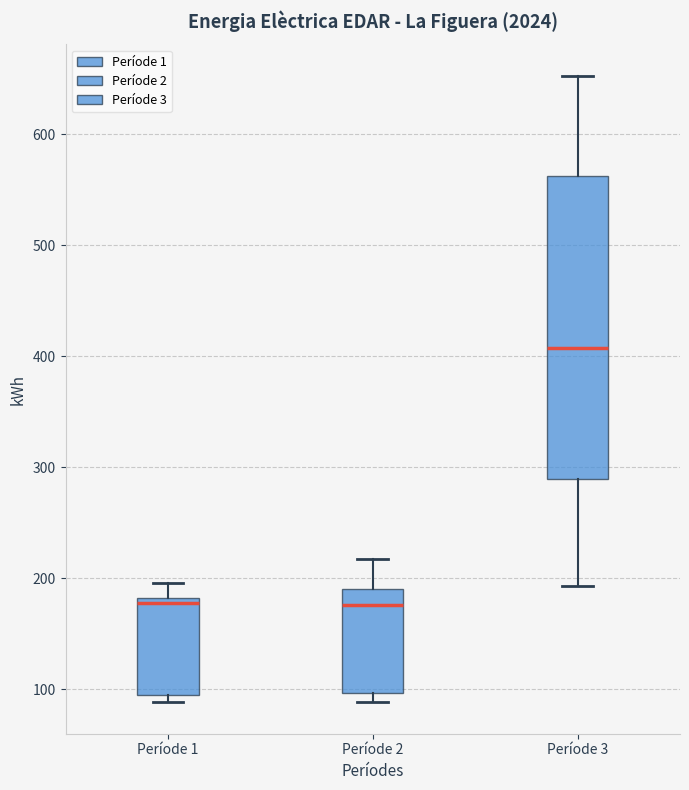

Where does the upper whisker of the box for Període 2 end on the y-axis? The values are not printed on the chart, so give them approximately, as read against the axis.

220